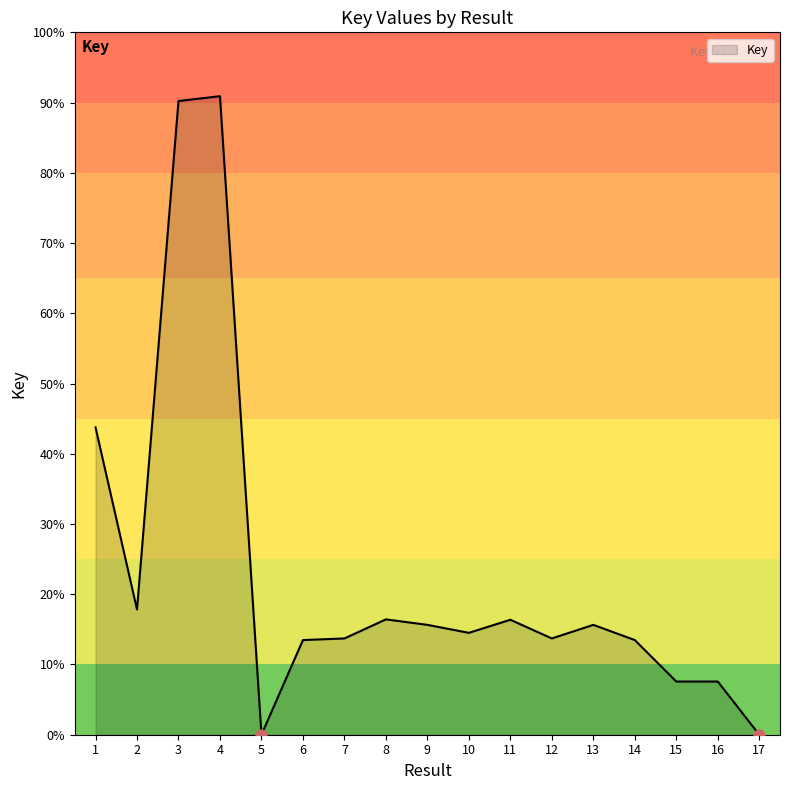

What is the ratio of the value at 16 to the value at 3?

0.1